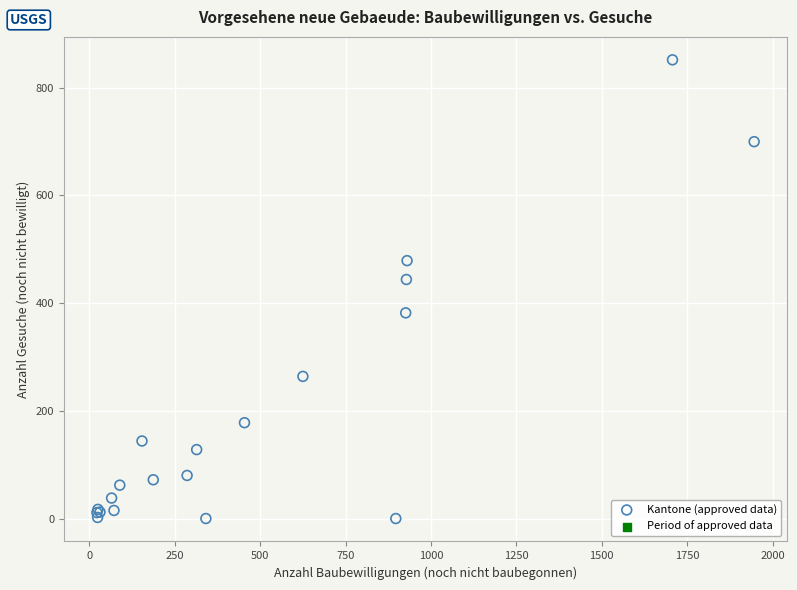

What Y value in the scatter plot is closest to 426?

444